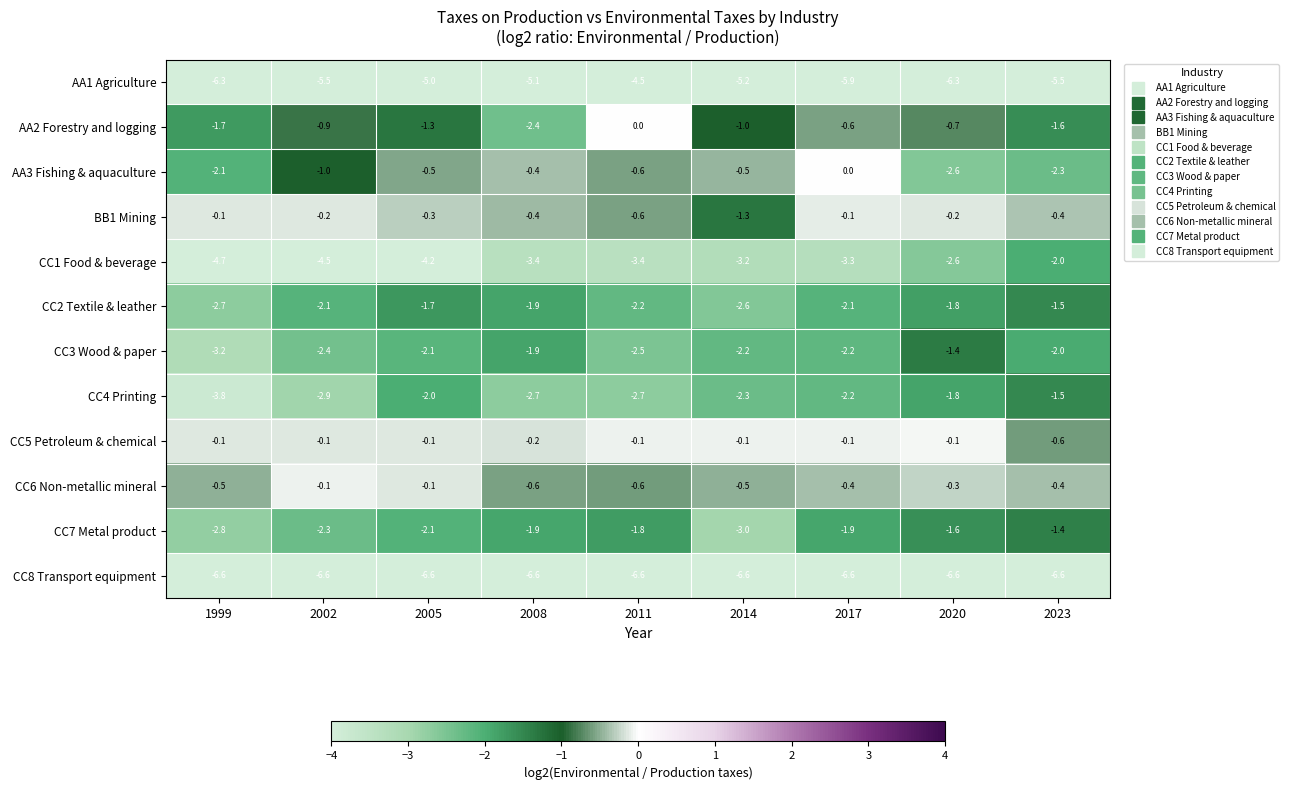

Which series has the widest spread of values?

CC1 Food & beverage